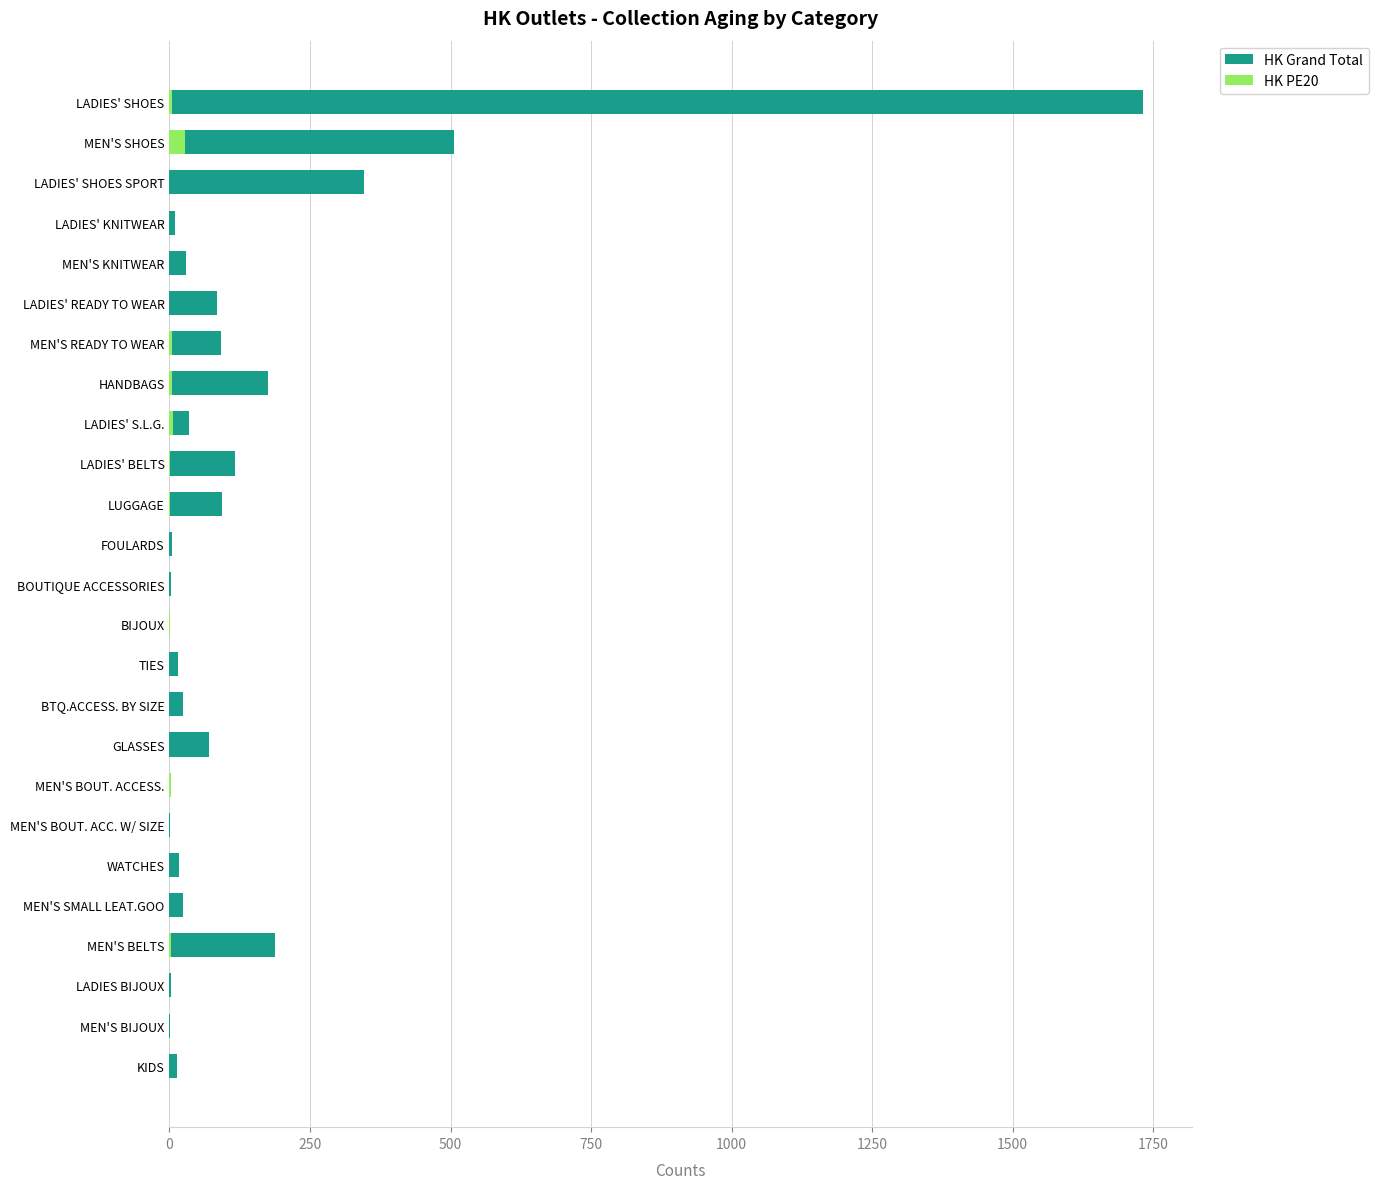

What is the lowest value of the HK Grand Total series?

1